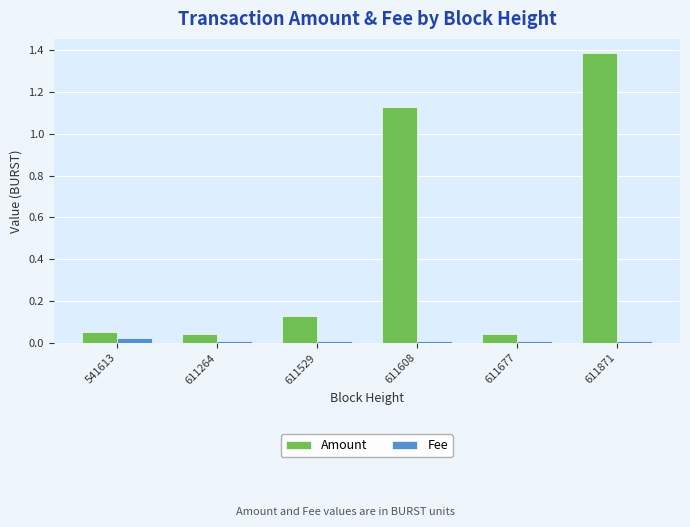

Does the chart contain any negative values?

No